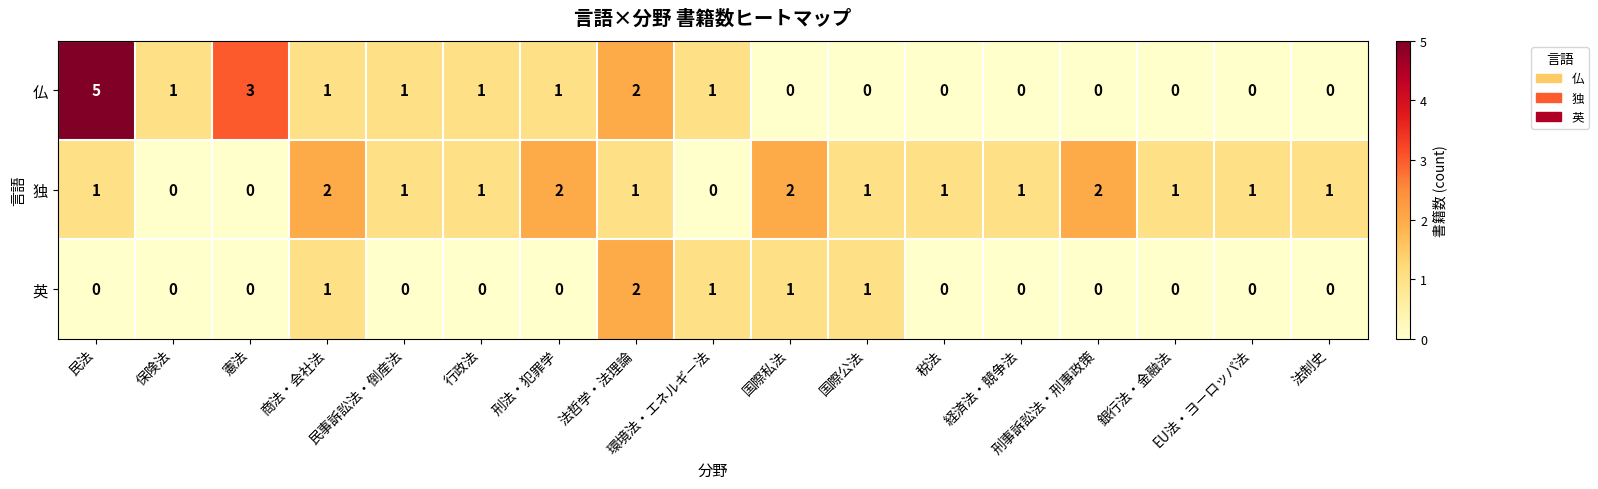

Rank the series by their average value, from lowest to highest.

英, 仏, 独